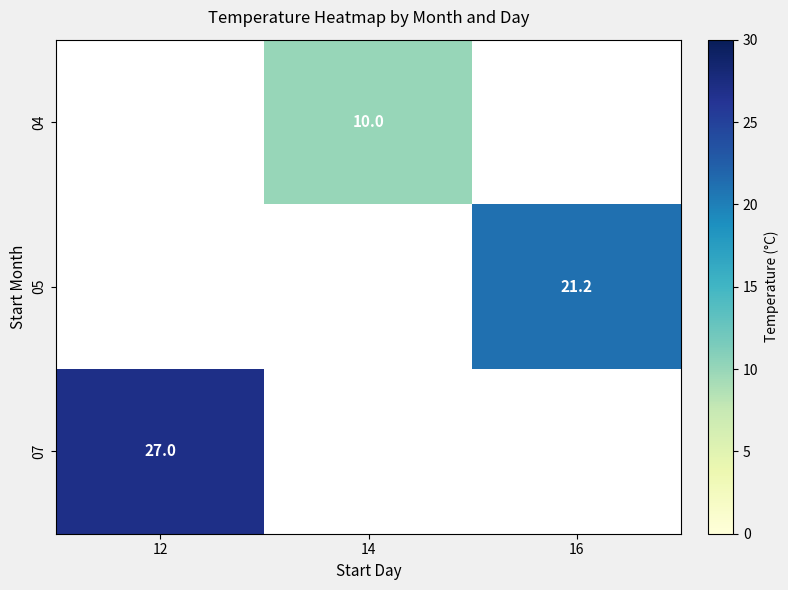

The 04 series shows 16.4 at 14. True or false?

False